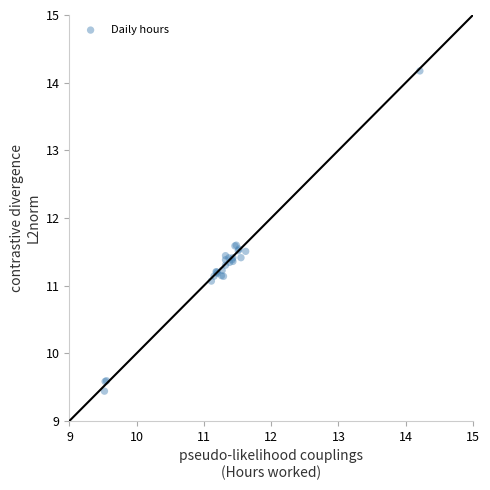

What Y value in the scatter plot is closest to 11?

11.1